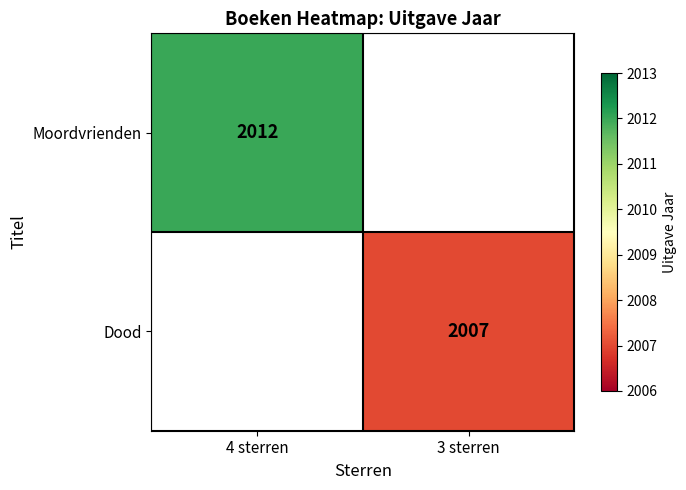

True or false: Dood has a value of 2007 at 3 sterren.

True